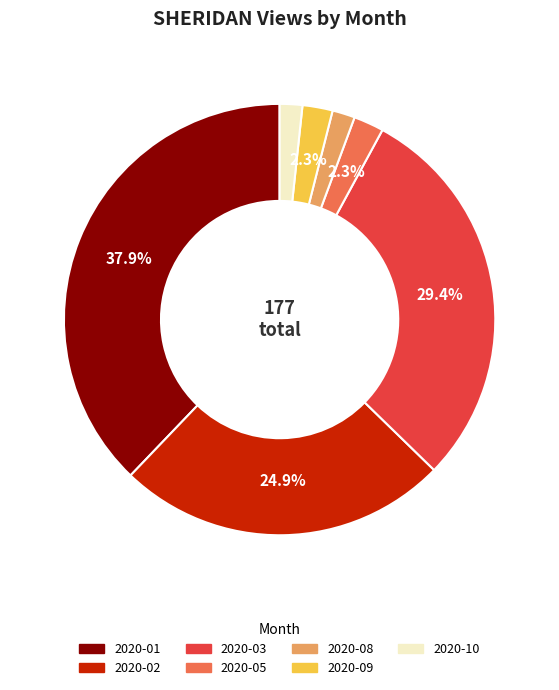

To the nearest percent, what is the average slice percentage?

14%